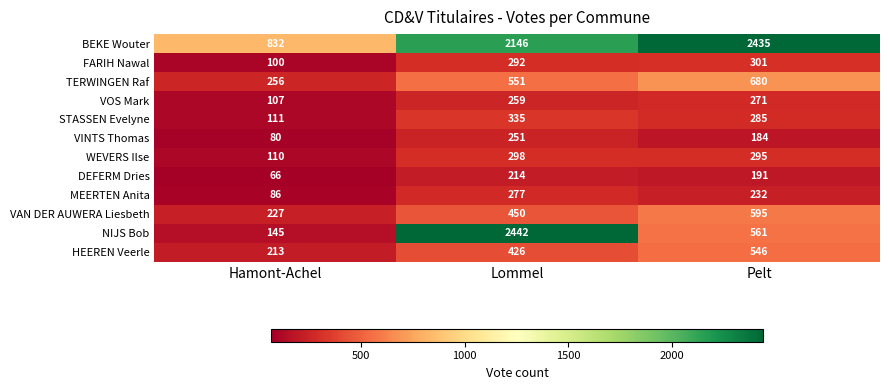

Is it true that FARIH Nawal equals 292 at Lommel?

True